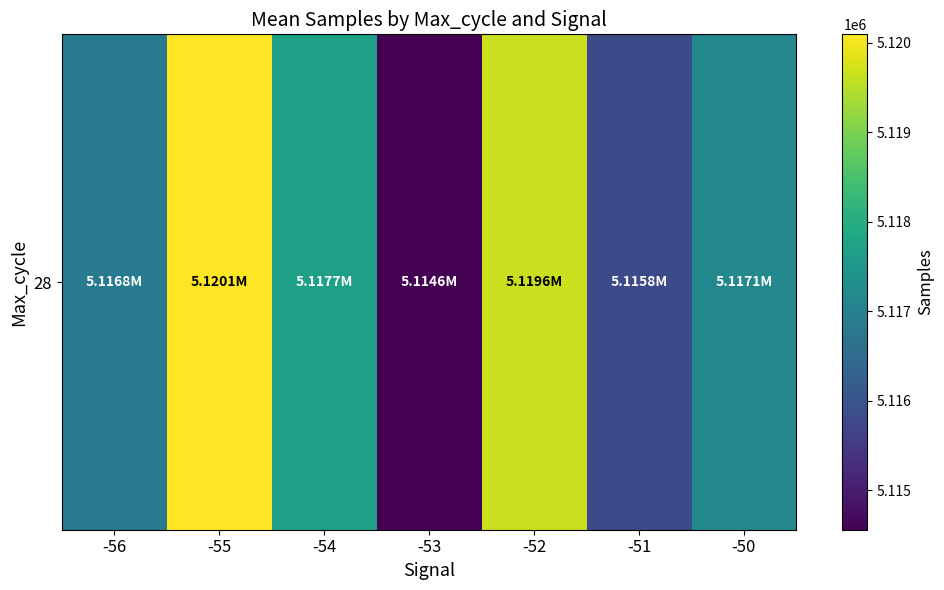

The chart shows a value of 2953455.6 at -50. True or false?

False